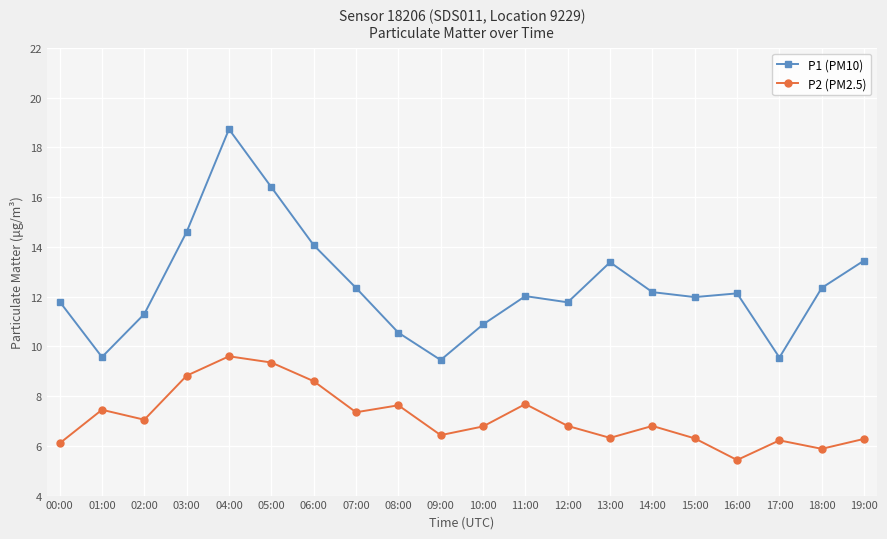

True or false: P2 (PM2.5) and P1 (PM10) cross at least once.

False